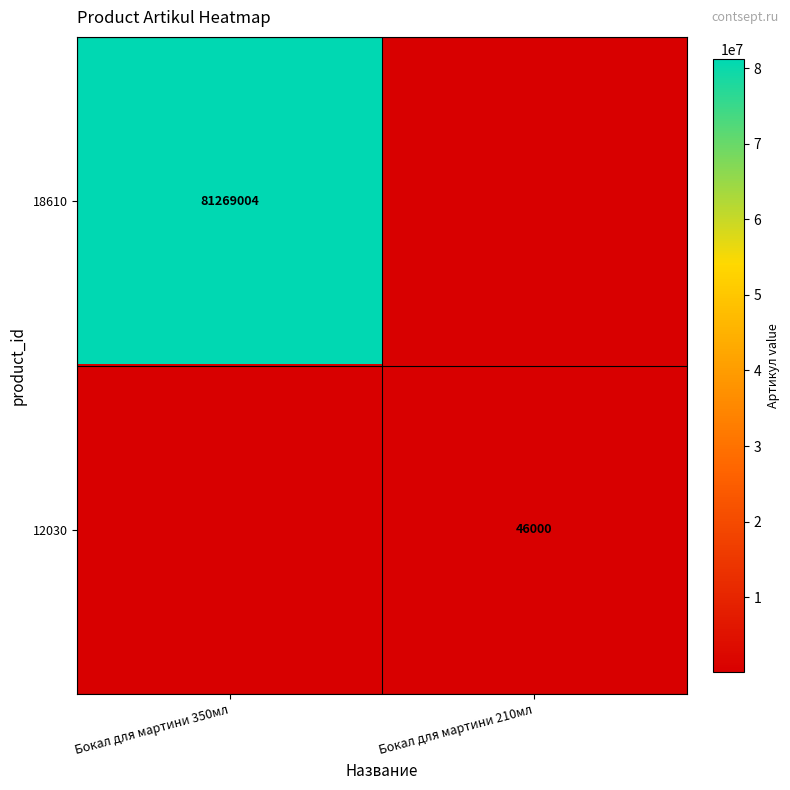

The 18610 series shows 81269004 at Бокал для мартини 350мл. True or false?

True